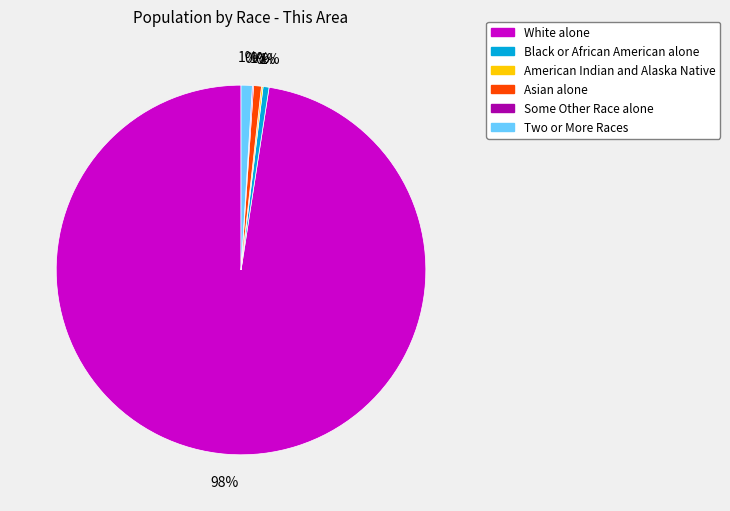

What is the largest slice in the pie chart?

White alone